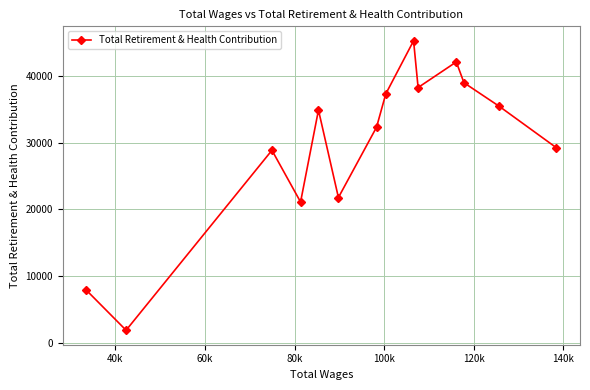

How many data points are less than 34856?

7